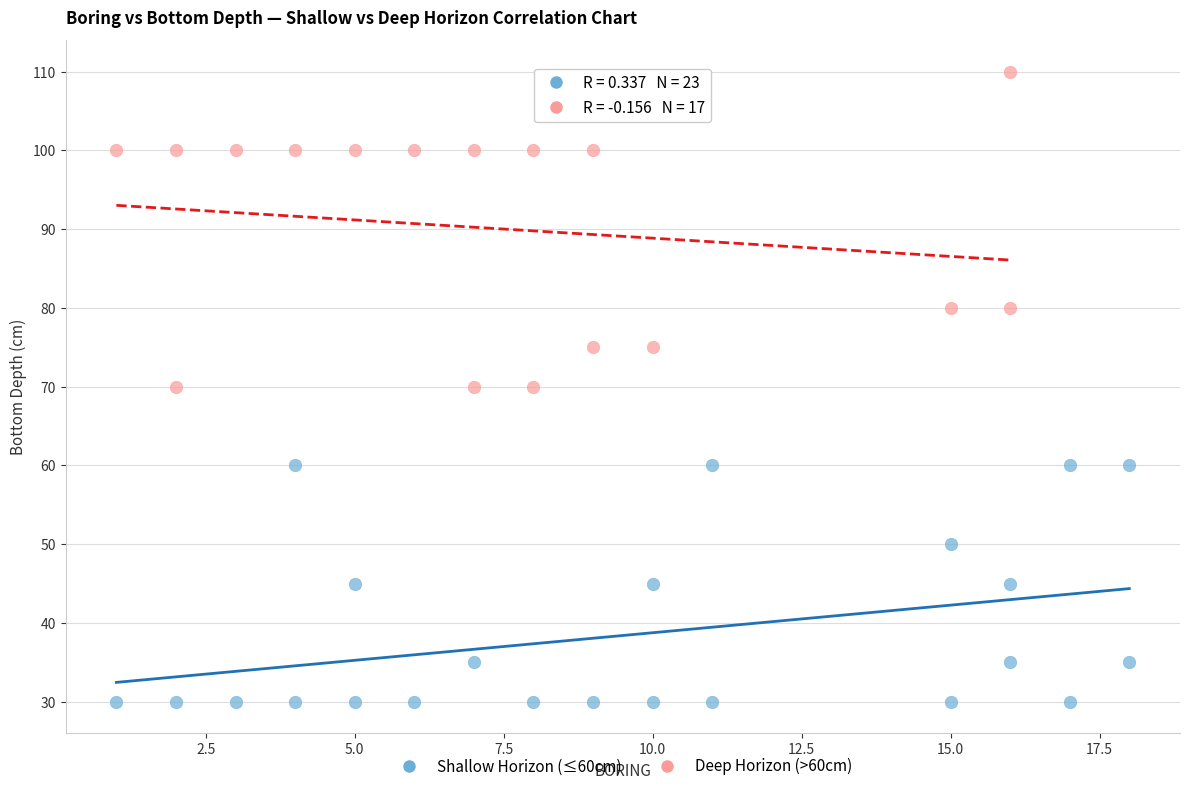

Which series contains the highest Y value?

Deep Horizon (>60cm)